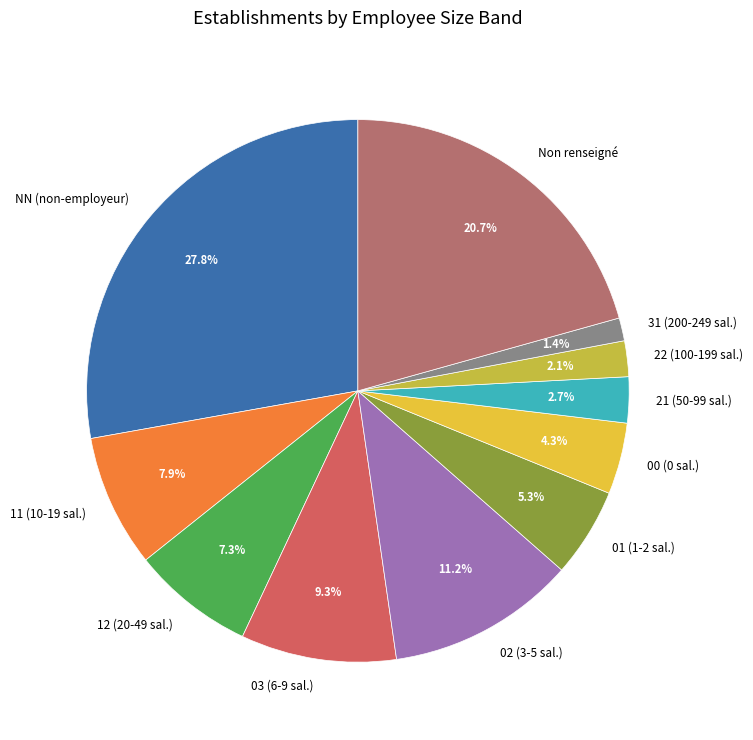

Rank the categories by value from lowest to highest.

31 (200-249 sal.), 22 (100-199 sal.), 21 (50-99 sal.), 00 (0 sal.), 01 (1-2 sal.), 12 (20-49 sal.), 11 (10-19 sal.), 03 (6-9 sal.), 02 (3-5 sal.), Non renseigné, NN (non-employeur)